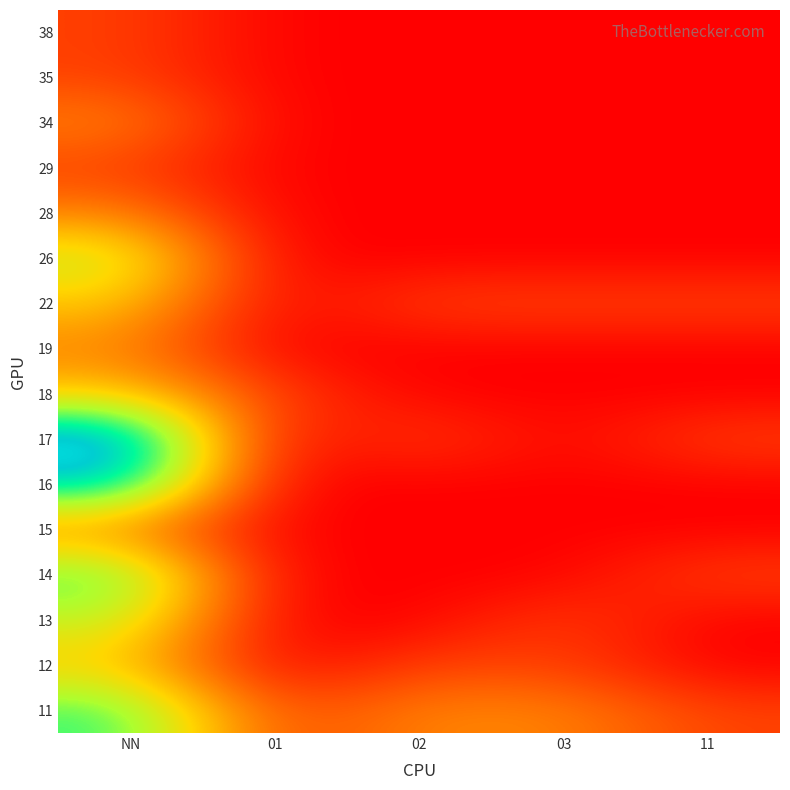

Which has a higher value, 03 or NN?

NN